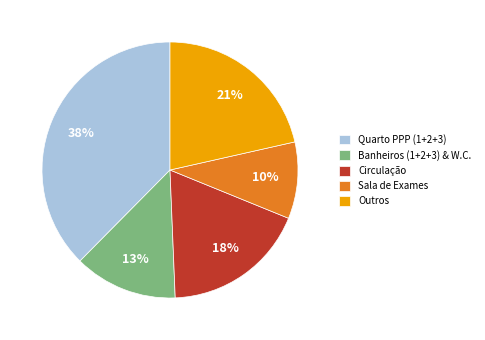

Count the number of slices in the pie.

5